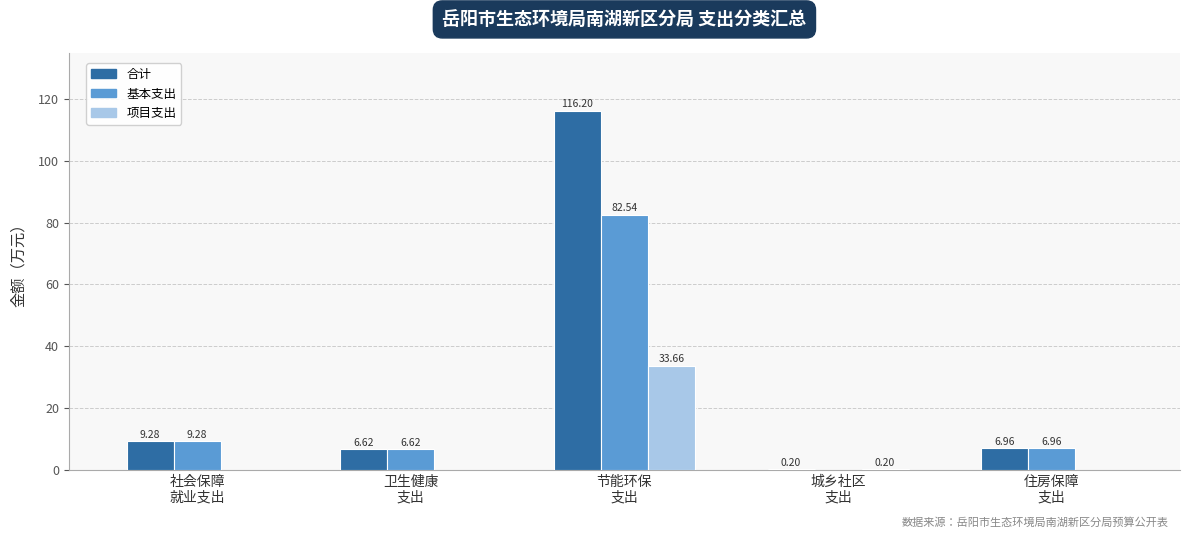

How many data points in 合计 are above 6?

4